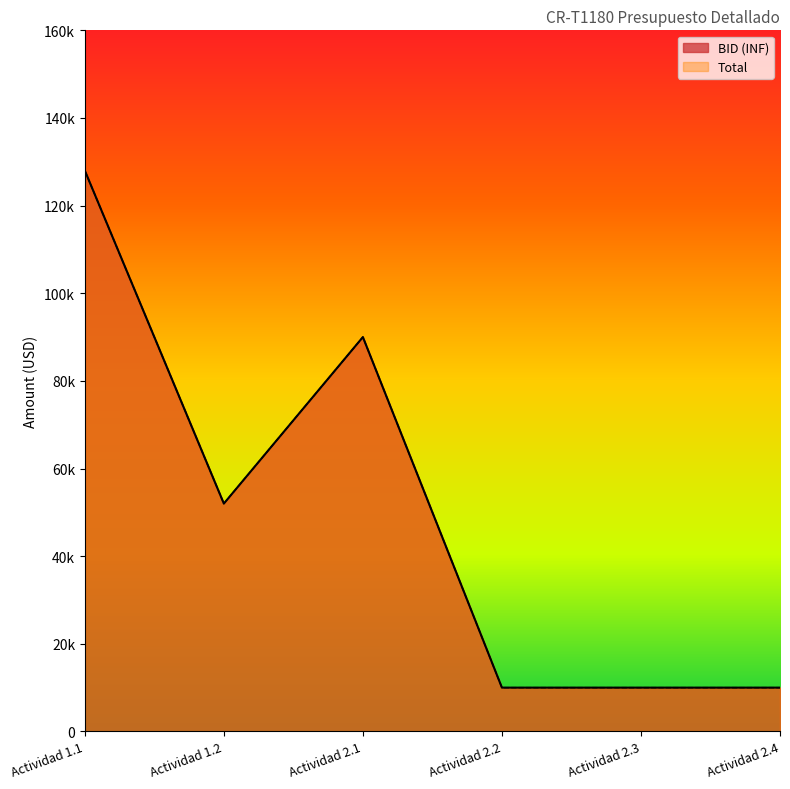

How many values in the Total series are below 52000?

3